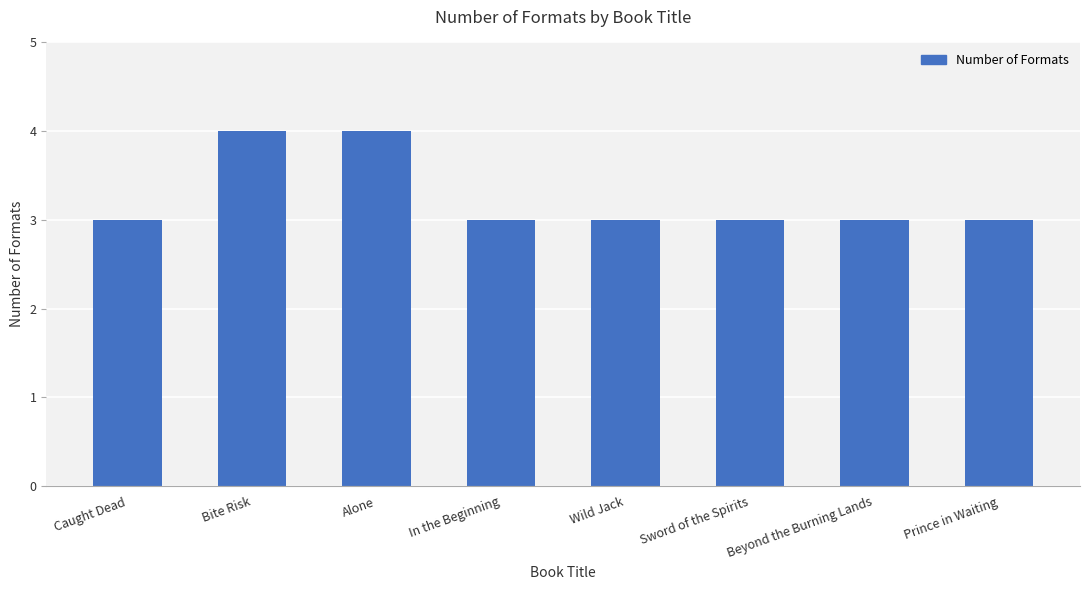

The chart shows a value of 4 at Alone. True or false?

True